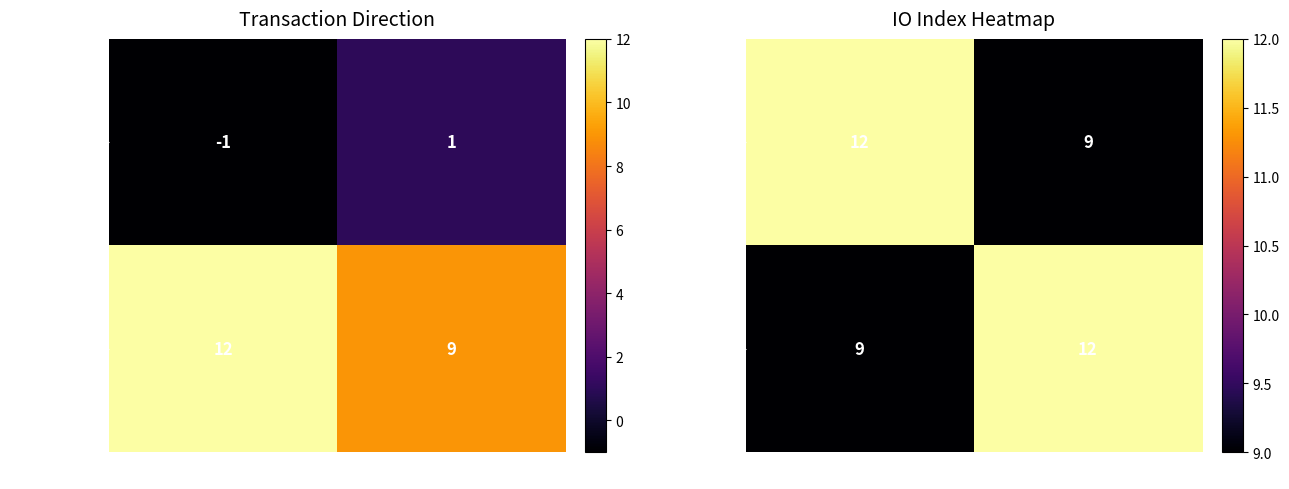

What is the lowest value of the 59f57538...1f6 series?

9